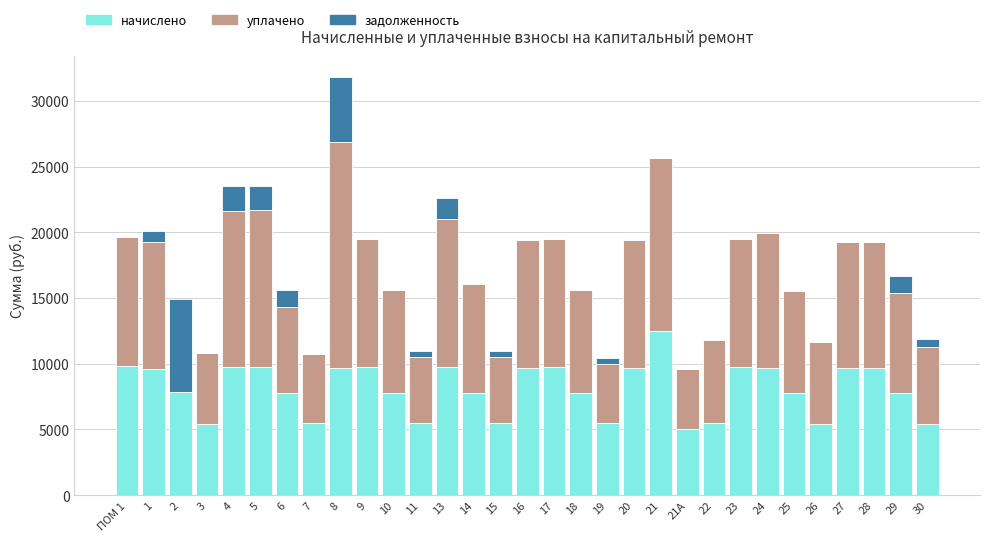

At which category is the sum across all series the highest?

8